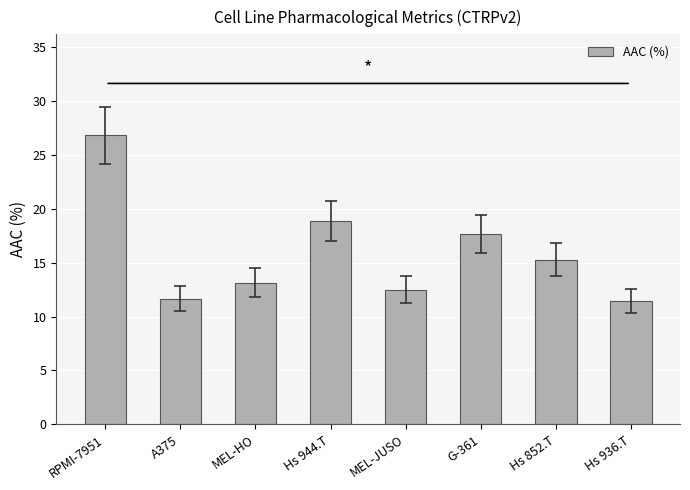

How many values exceed 15?

4